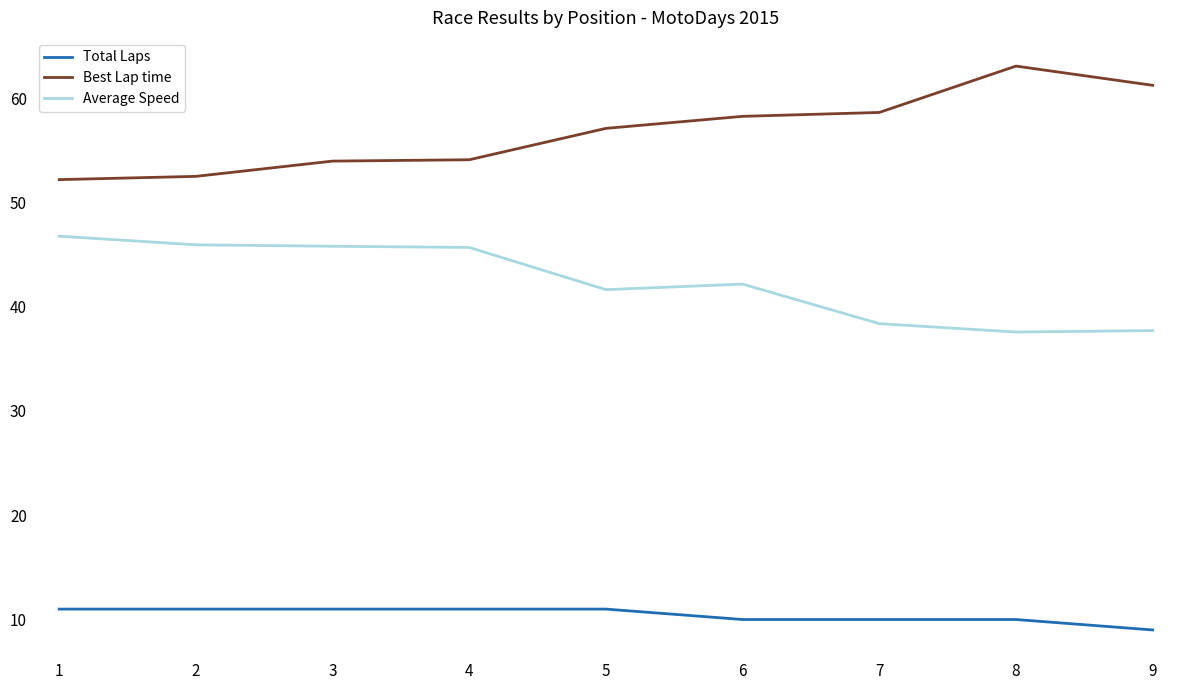

List the series in order of their overall mean, lowest first.

Total Laps, Average Speed, Best Lap time